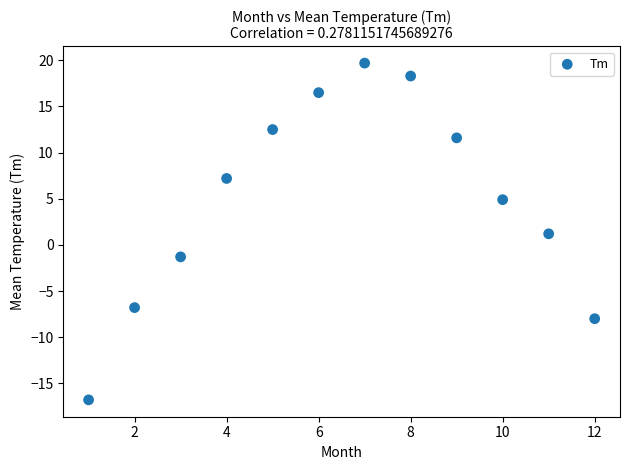

What is the range of Y values (max minus min)?

36.5